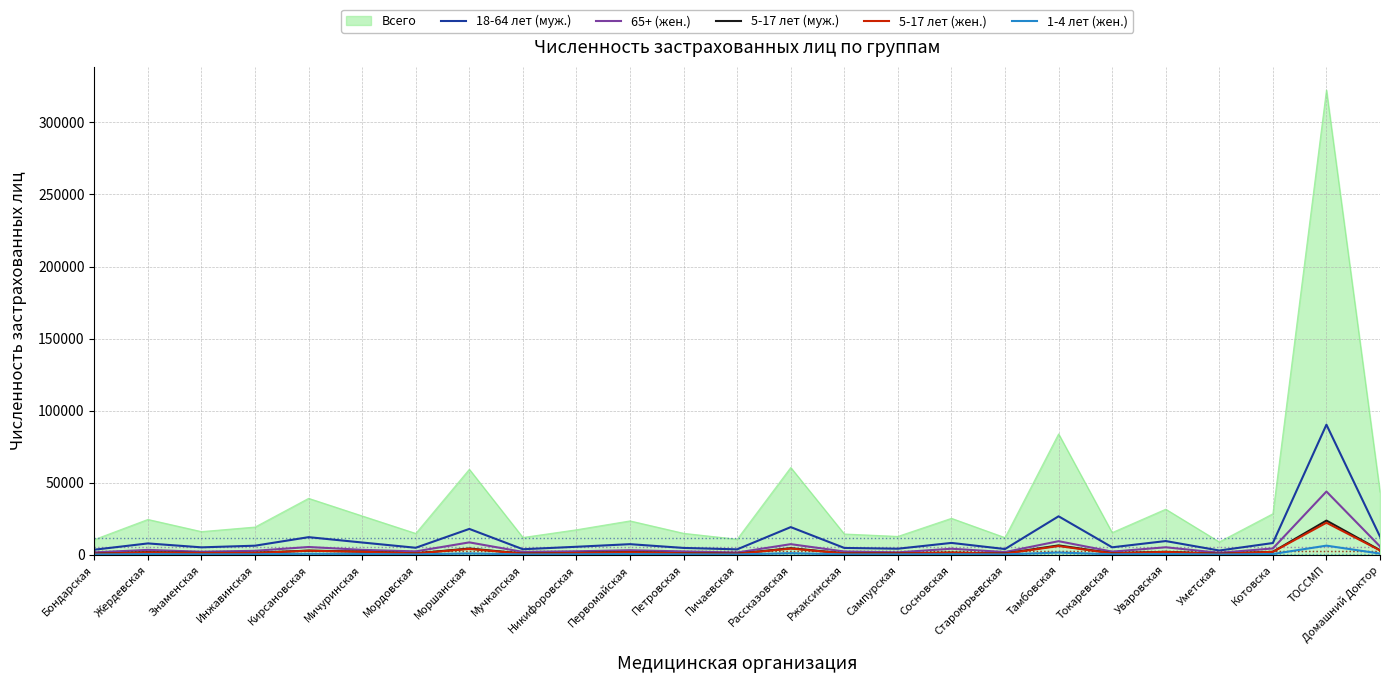

True or false: Всего and 5-17 лет (жен.) intersect in this chart.

False